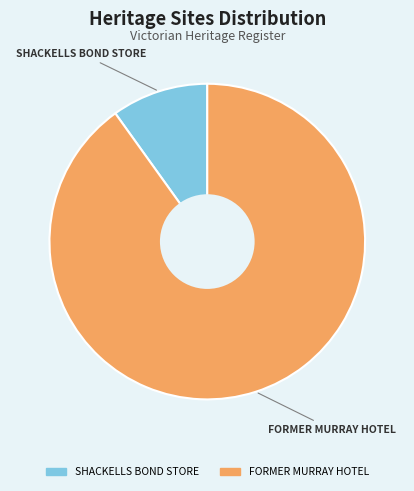

Rank the categories by value from highest to lowest.

FORMER MURRAY HOTEL, SHACKELLS BOND STORE